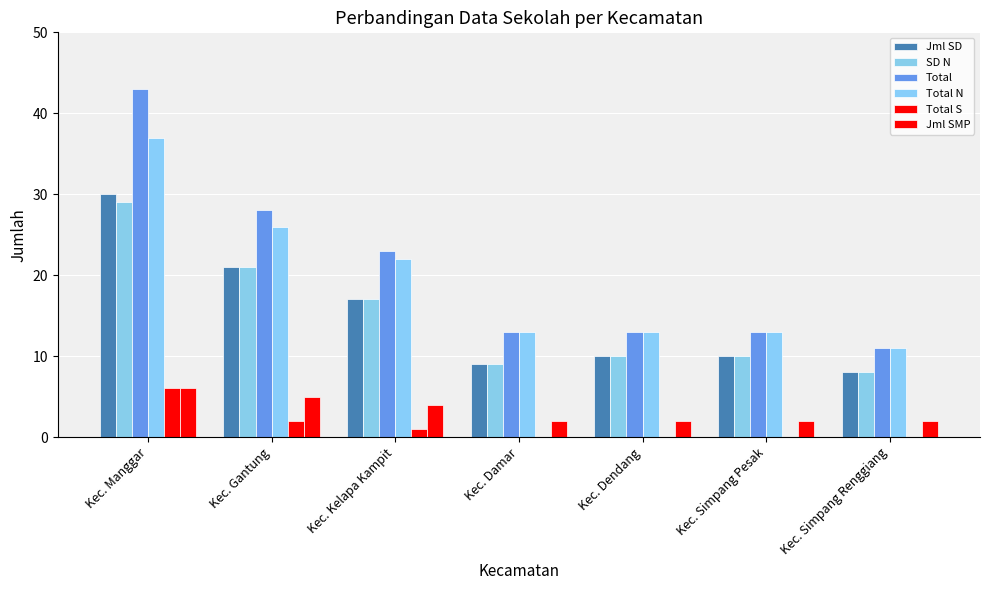

What position from the right is Kec. Kelapa Kampit?

5